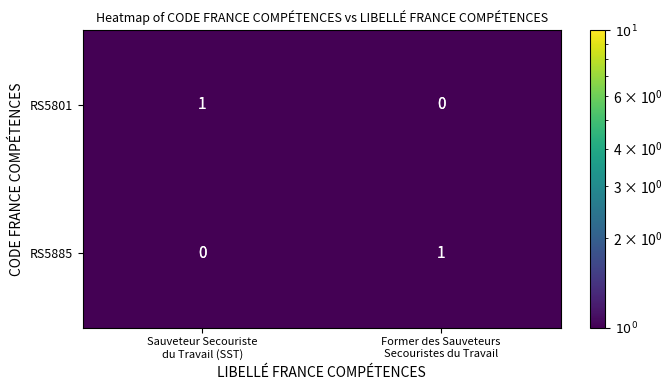

Reading left to right, extract all data points from this chart.

RS5801: 1	0
RS5885: 0	1